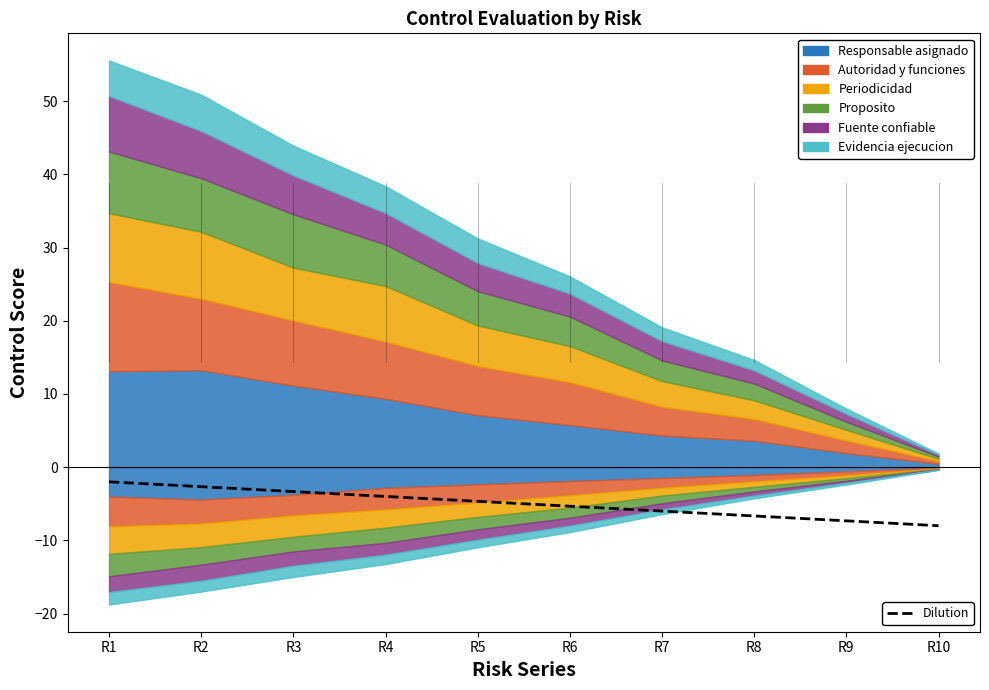

The value at R4 is -1.7. True or false?

False